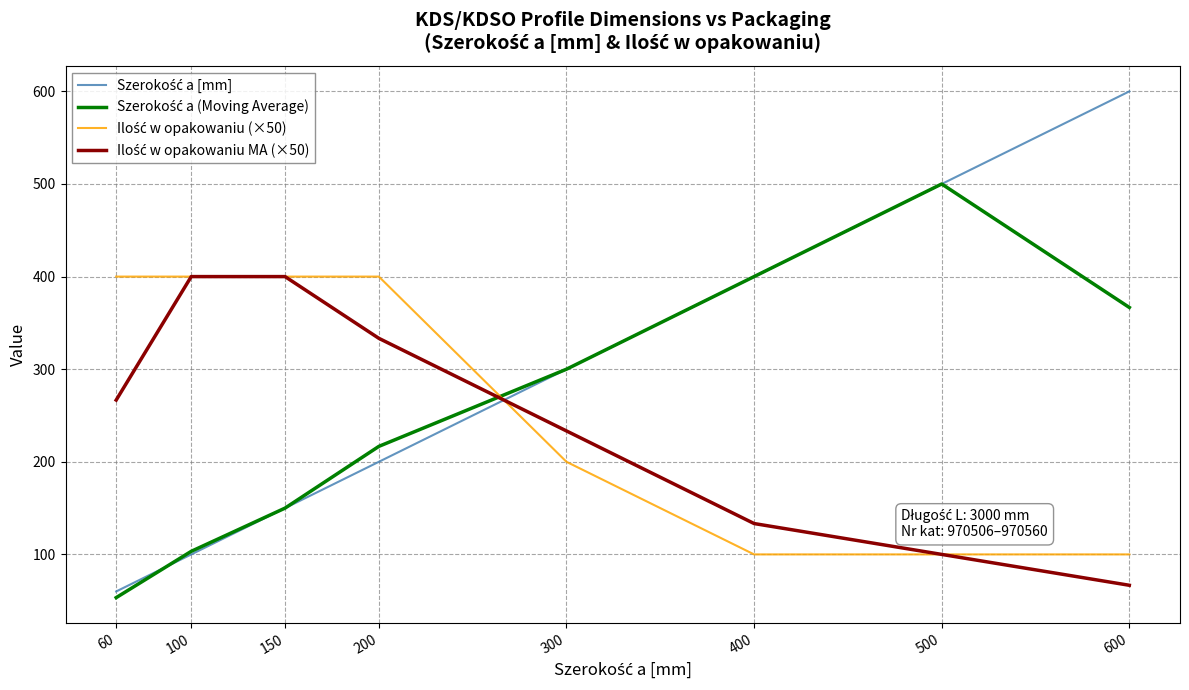

What is the spread (max minus min) of values at 400?

300.0